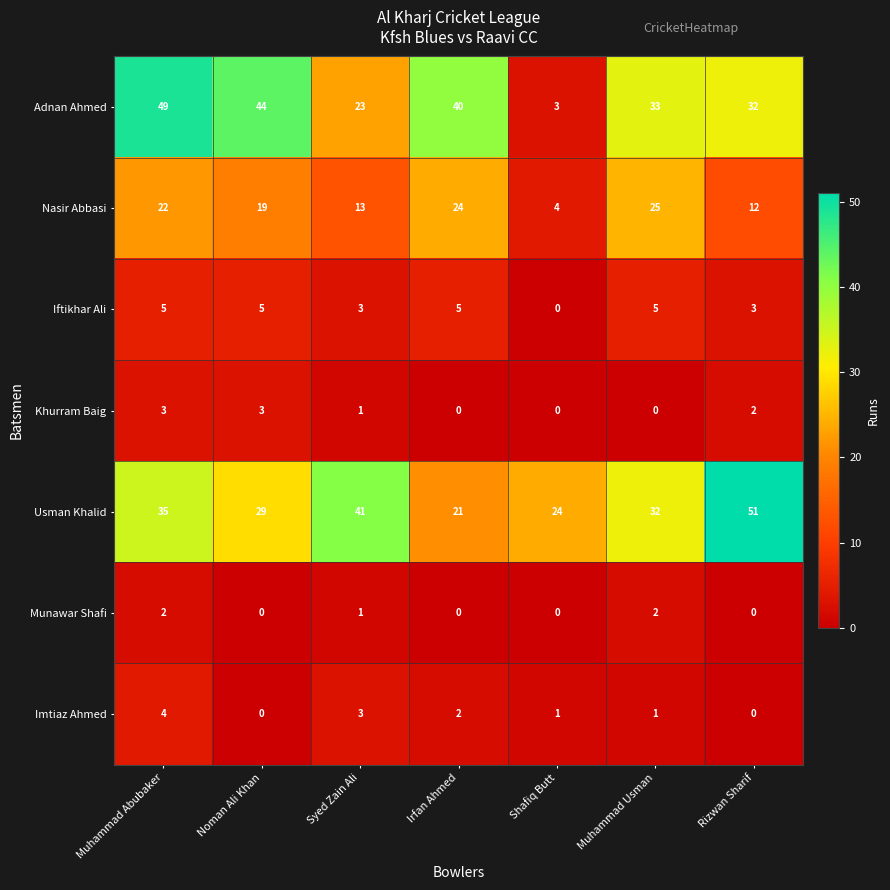

Which label corresponds to the largest value in the chart?

Rizwan Sharif